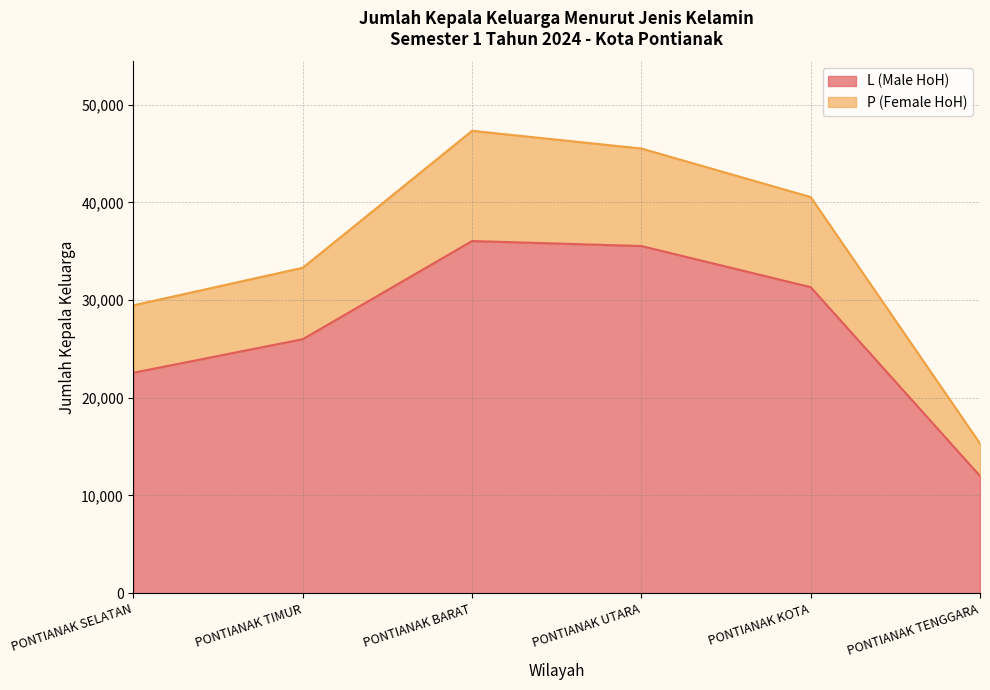

How many lines are shown in the chart?

2